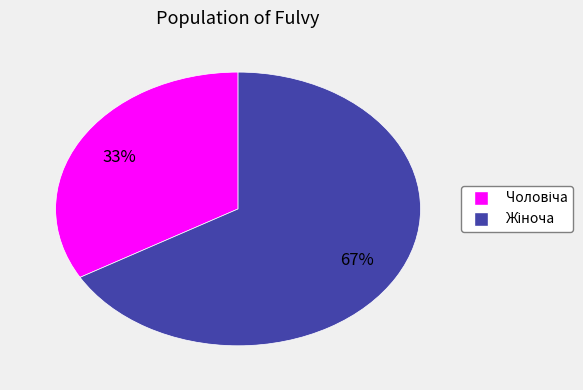

Does any single category account for the majority?

Yes